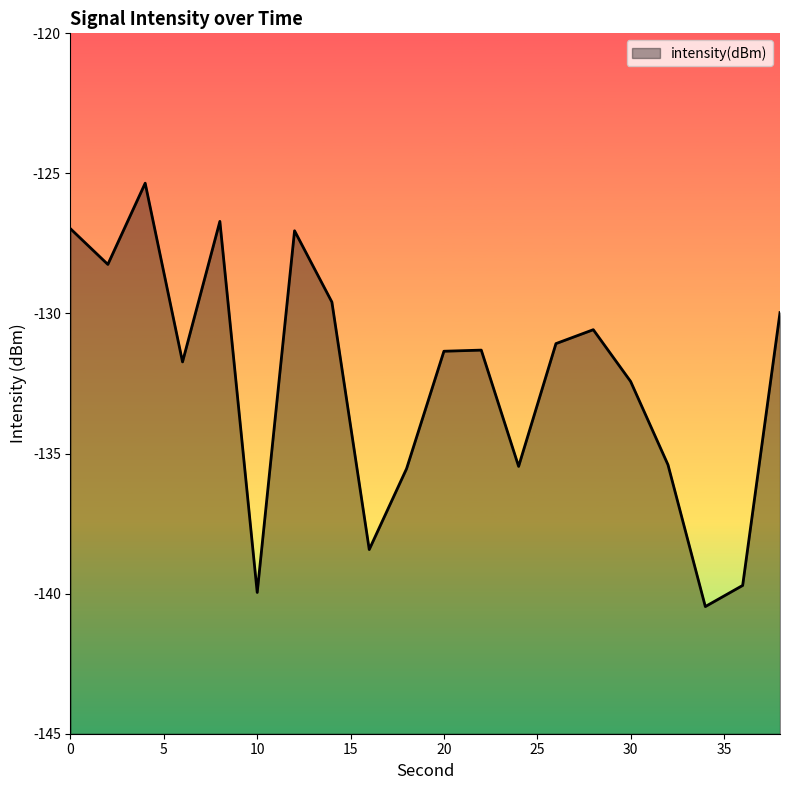

What is the maximum value shown in the chart?

-125.3